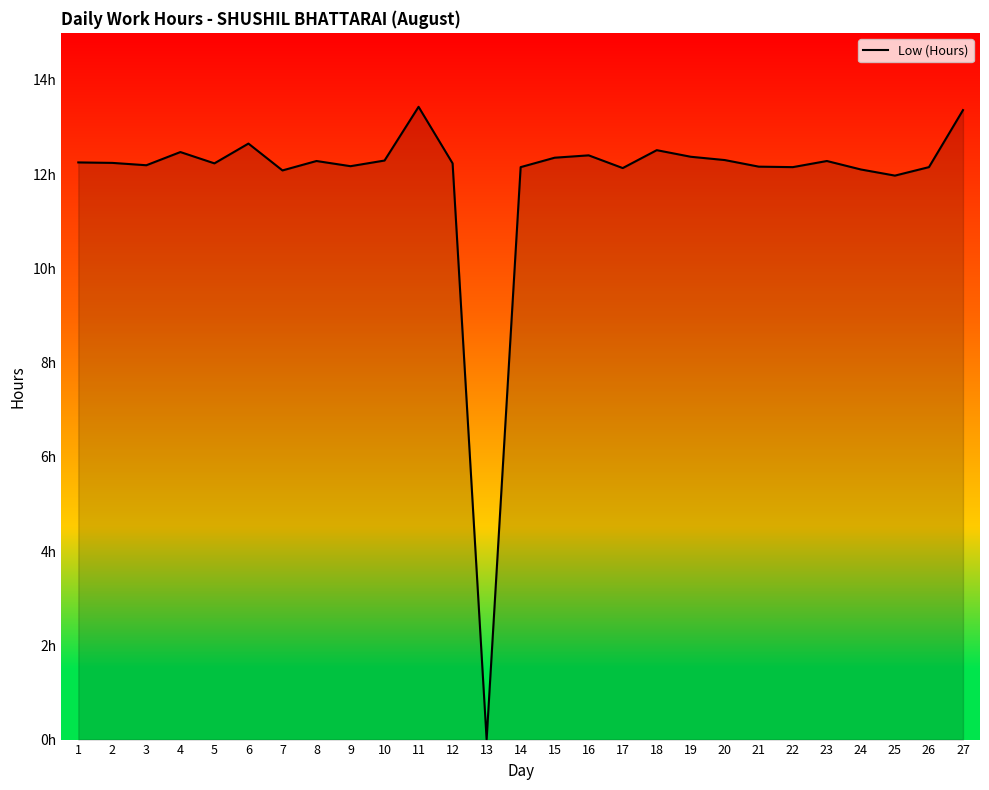

How many interior local peaks (higher than both neighbors) does the data have?

7